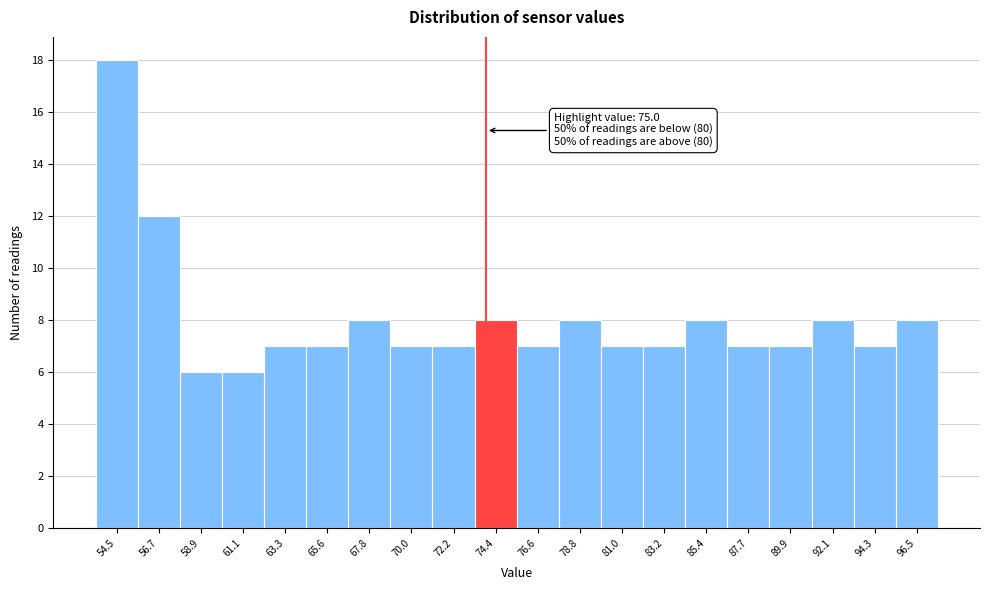

Reading left to right, list all the values displayed in this chart.

54.5=18	56.7=12	58.9=6	61.1=6	63.3=7	65.6=7	67.8=8	70.0=7	72.2=7	74.4=8	76.6=7	78.8=8	81.0=7	83.2=7	85.4=8	87.7=7	89.9=7	92.1=8	94.3=7	96.5=8